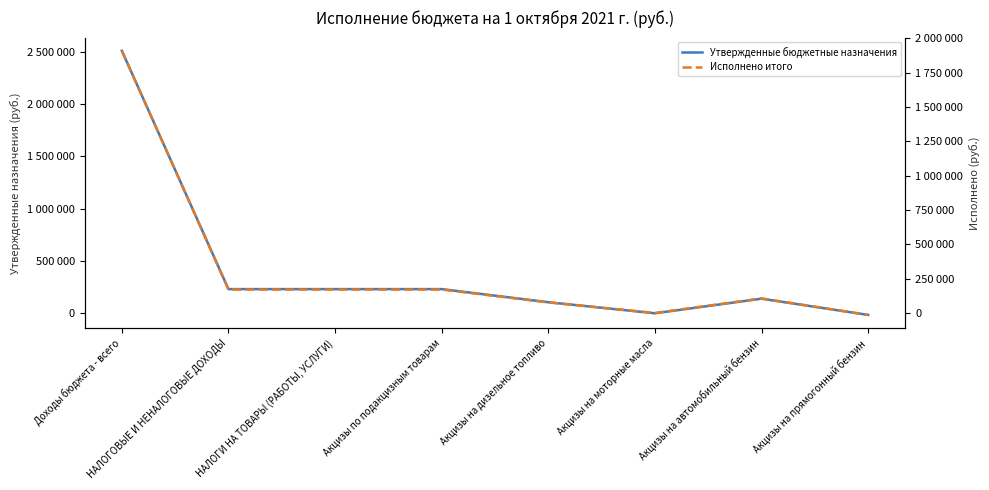

What is the difference between the maximum and minimum values in the Утвержденные бюджетные назначения series?

2522560.0